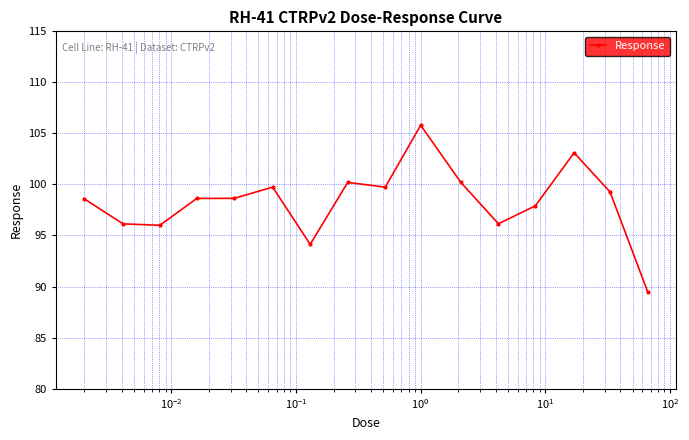

What is the value of the 10th point from the left?

105.8